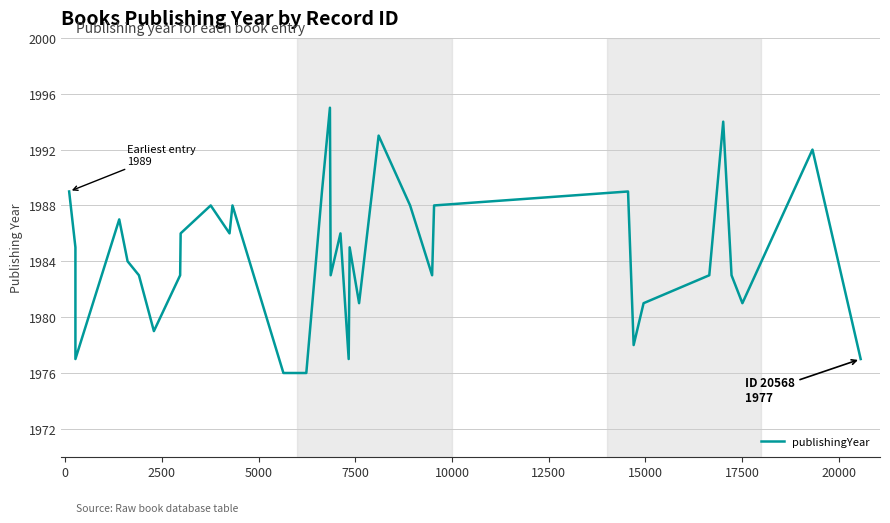

How many data points does each series have?

34